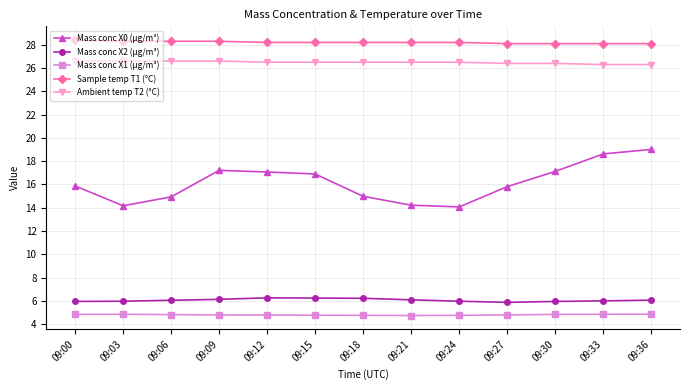

What is the difference between the maximum and second lowest values in the Mass conc X0 (μg/m³) series?

4.8